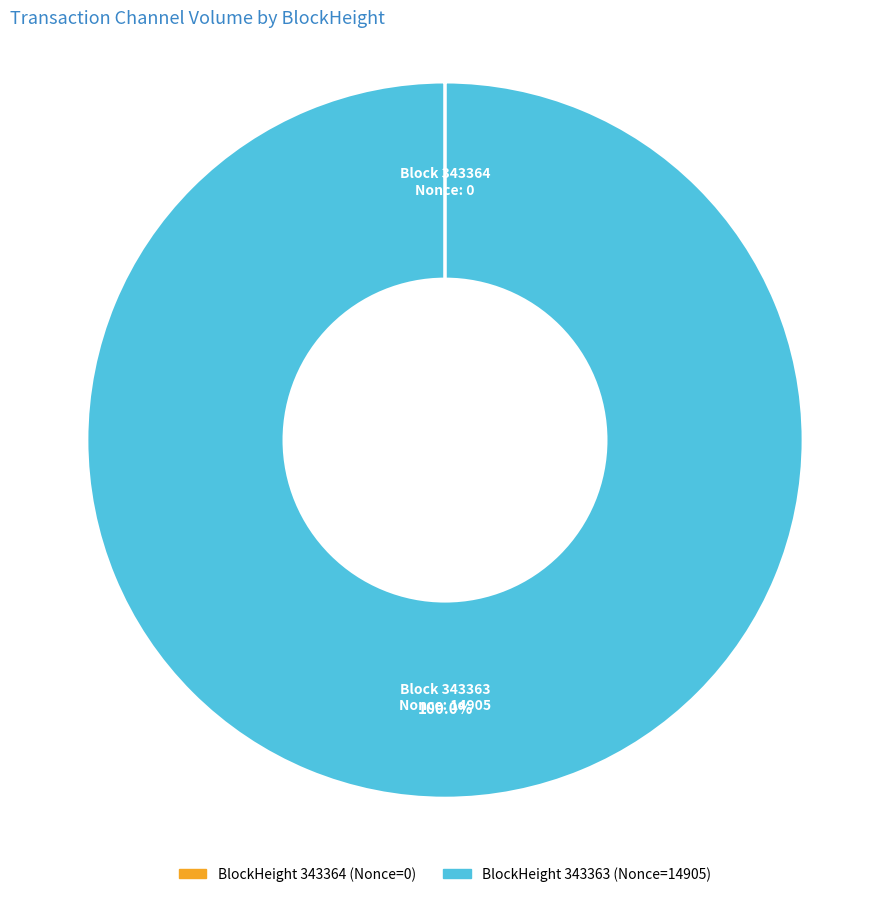

Does any single category account for the majority?

Yes